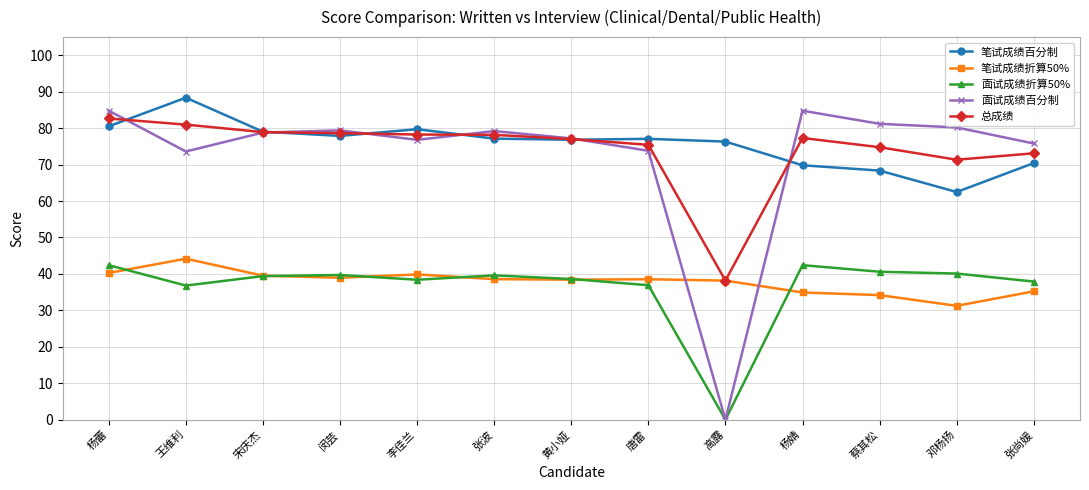

At how many categories does at least one series exceed 41?

13